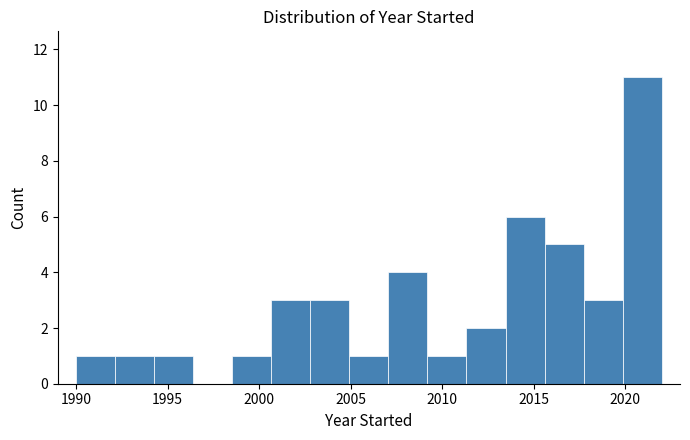

Reading left to right, list every bar in this chart as the range it spans on the x-axis followed by its height. Neither the bar edges nor the heights are printed on the chart, so give them approximately, as read against the axes.

1990.0 to 1992.0: 1
1992.0 to 1994.5: 1
1994.5 to 1996.5: 1
1996.5 to 1998.5: 0
1998.5 to 2000.5: 1
2000.5 to 2003.0: 3
2003.0 to 2005.0: 3
2005.0 to 2007.0: 1
2007.0 to 2009.0: 4
2009.0 to 2011.5: 1
2011.5 to 2013.5: 2
2013.5 to 2015.5: 6
2015.5 to 2017.5: 5
2017.5 to 2020.0: 3
2020.0 to 2022.0: 11